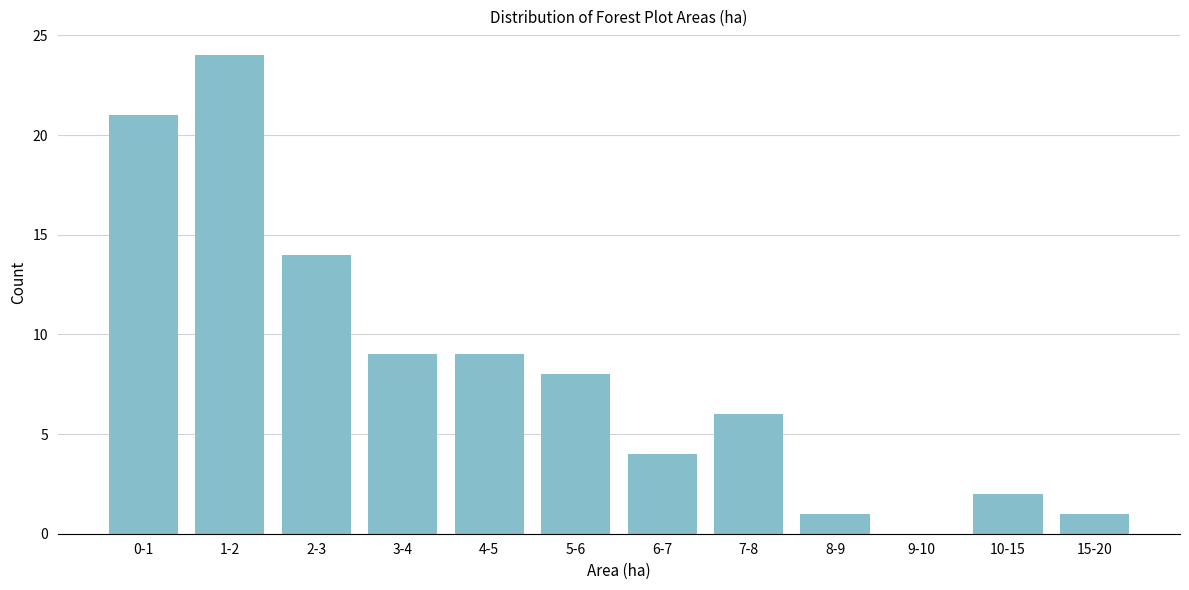

Reading left to right, transcribe all the data shown in this chart.

0-1=21	1-2=24	2-3=14	3-4=9	4-5=9	5-6=8	6-7=4	7-8=6	8-9=1	9-10=0	10-15=2	15-20=1